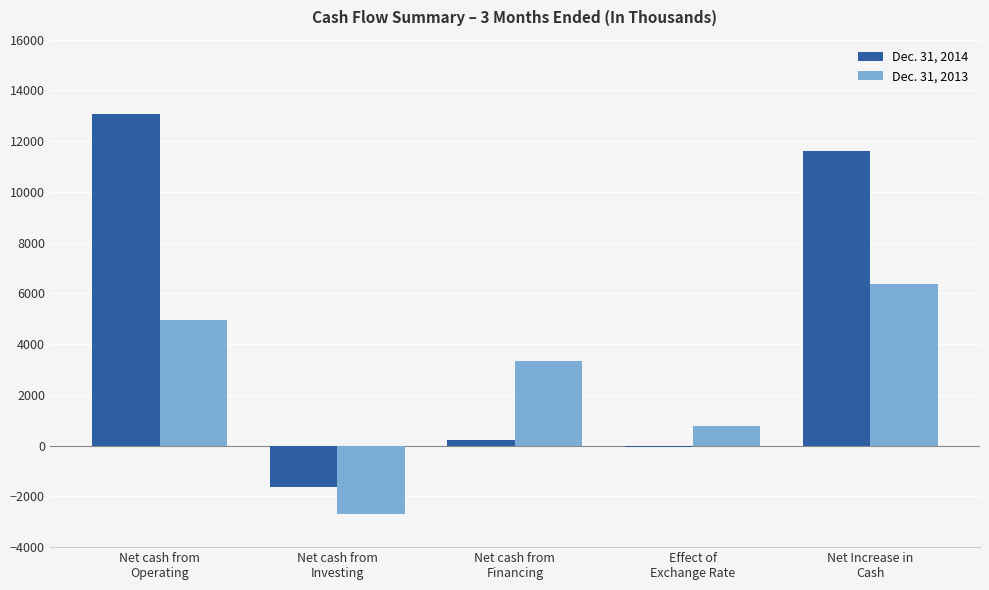

Which series has the largest total across all categories?

Dec. 31, 2014